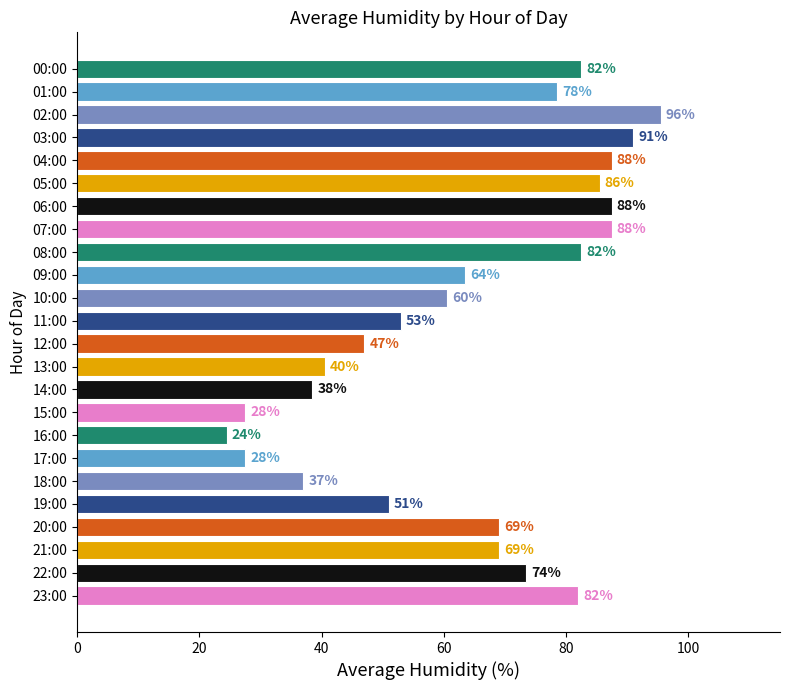

What is the sum of all values?

1542.0